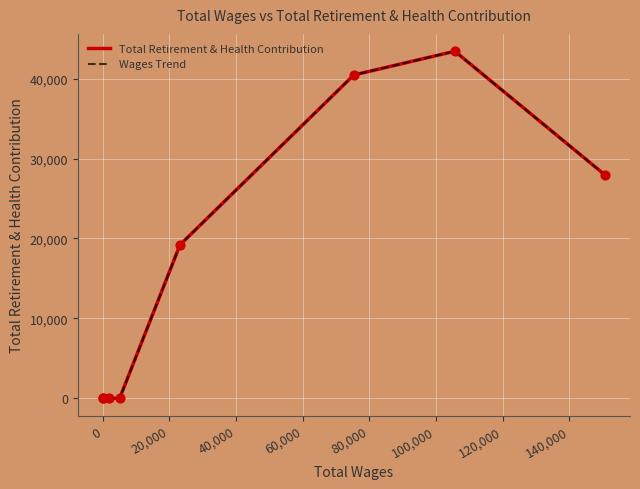

Which series has the largest total across all categories?

Total Retirement & Health Contribution